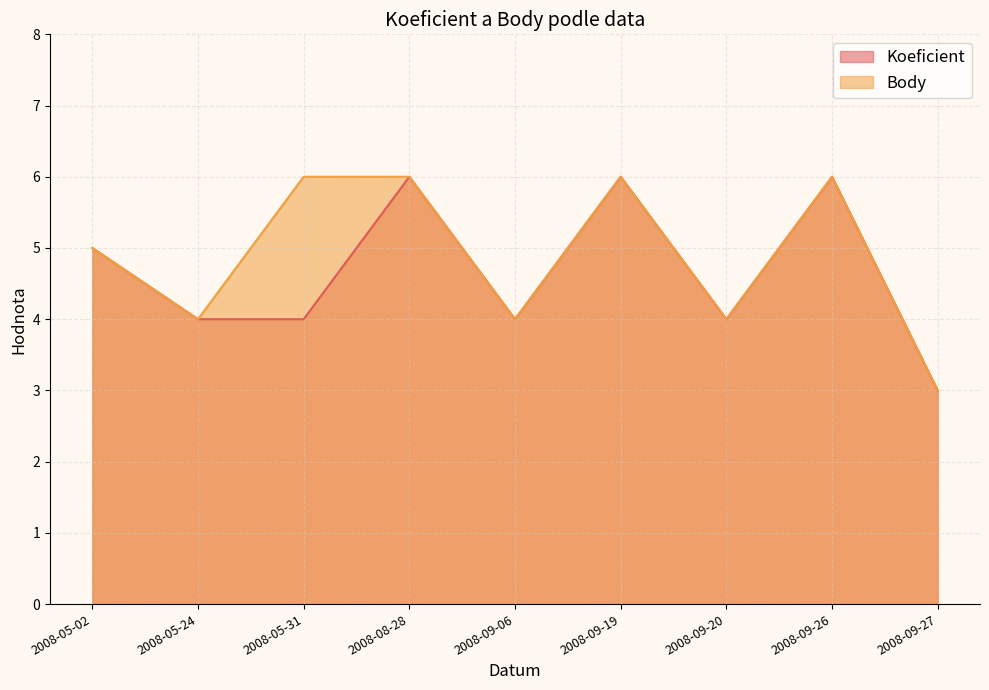

At how many categories does at least one series exceed 3?

8